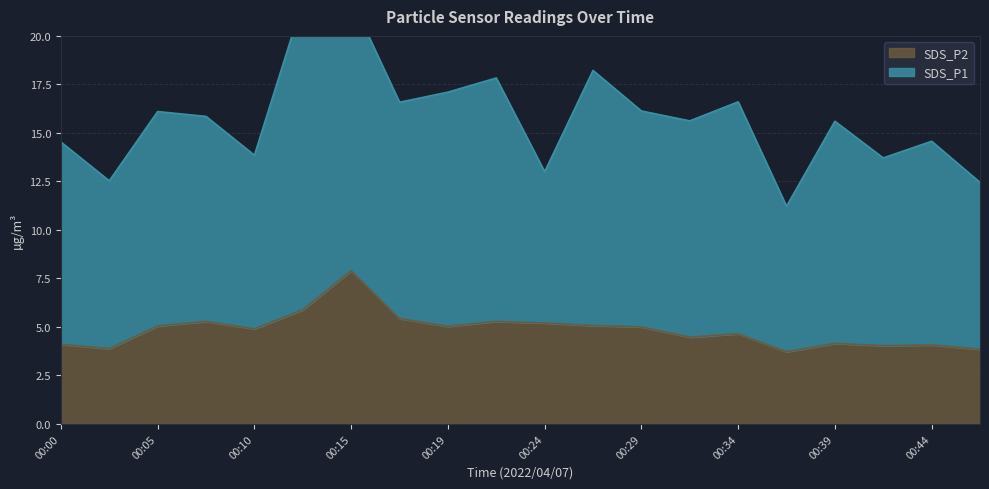

How many categories are shown in the chart?

20